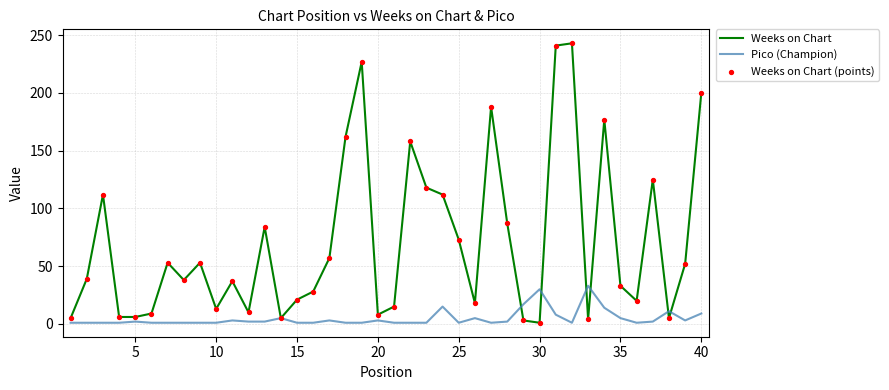

Which series has the largest total across all categories?

Weeks on Chart